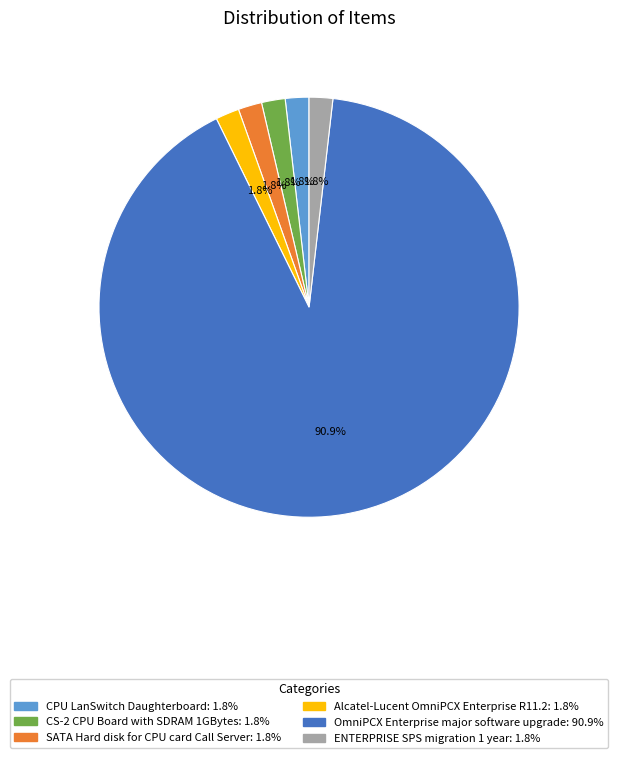

How many slices are in this pie chart?

6